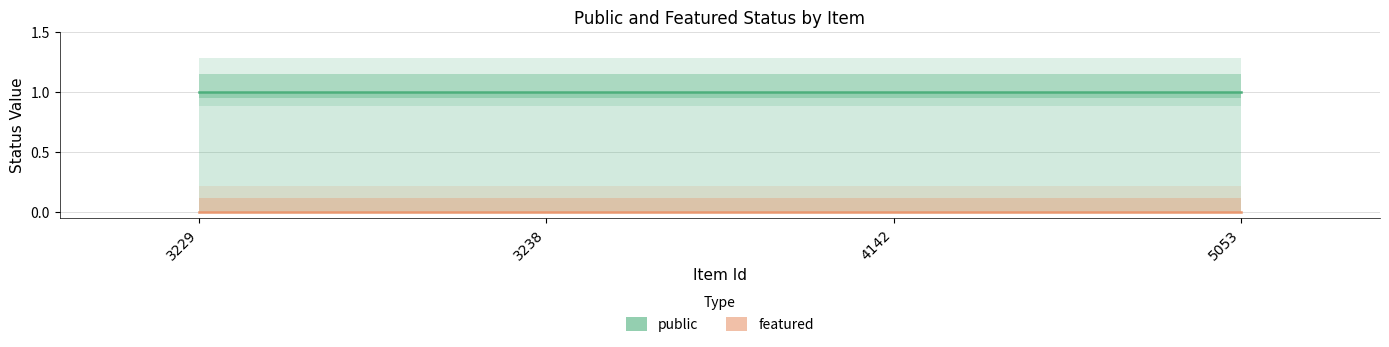

Rank the series at 4142 from lowest to highest value.

featured, public